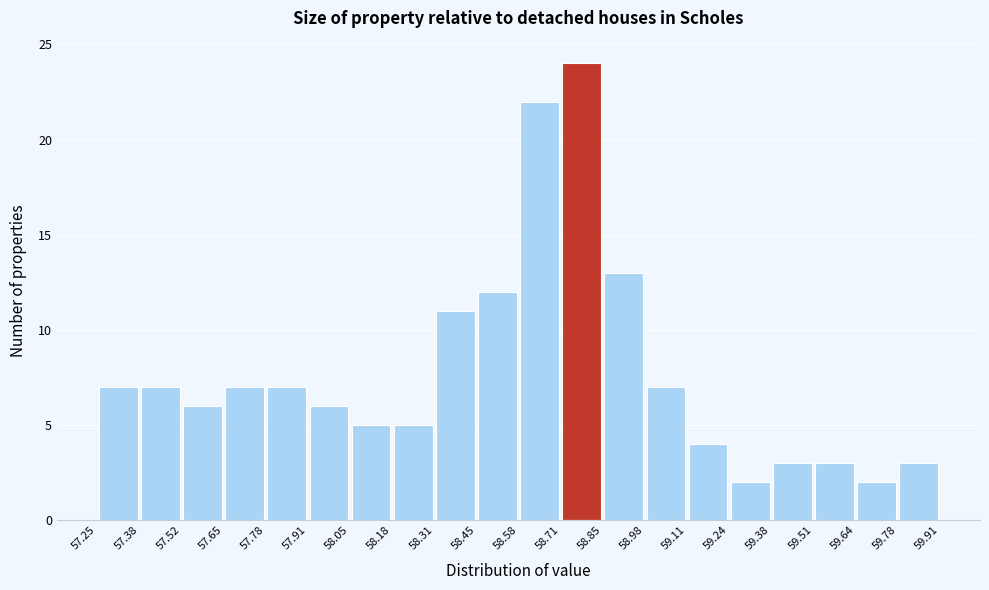

Reading left to right, list every bar in this chart as the range it spans on the x-axis followed by its height. The values are not printed on the chart, so give them approximately, as read against the axis.

57.25 to 57.38: 7
57.38 to 57.52: 7
57.52 to 57.65: 6
57.65 to 57.78: 7
57.78 to 57.91: 7
57.91 to 58.05: 6
58.05 to 58.18: 5
58.18 to 58.31: 5
58.31 to 58.45: 11
58.45 to 58.58: 12
58.58 to 58.71: 22
58.71 to 58.85: 24
58.85 to 58.98: 13
58.98 to 59.11: 7
59.11 to 59.24: 4
59.24 to 59.38: 2
59.38 to 59.51: 3
59.51 to 59.64: 3
59.64 to 59.78: 2
59.78 to 59.91: 3